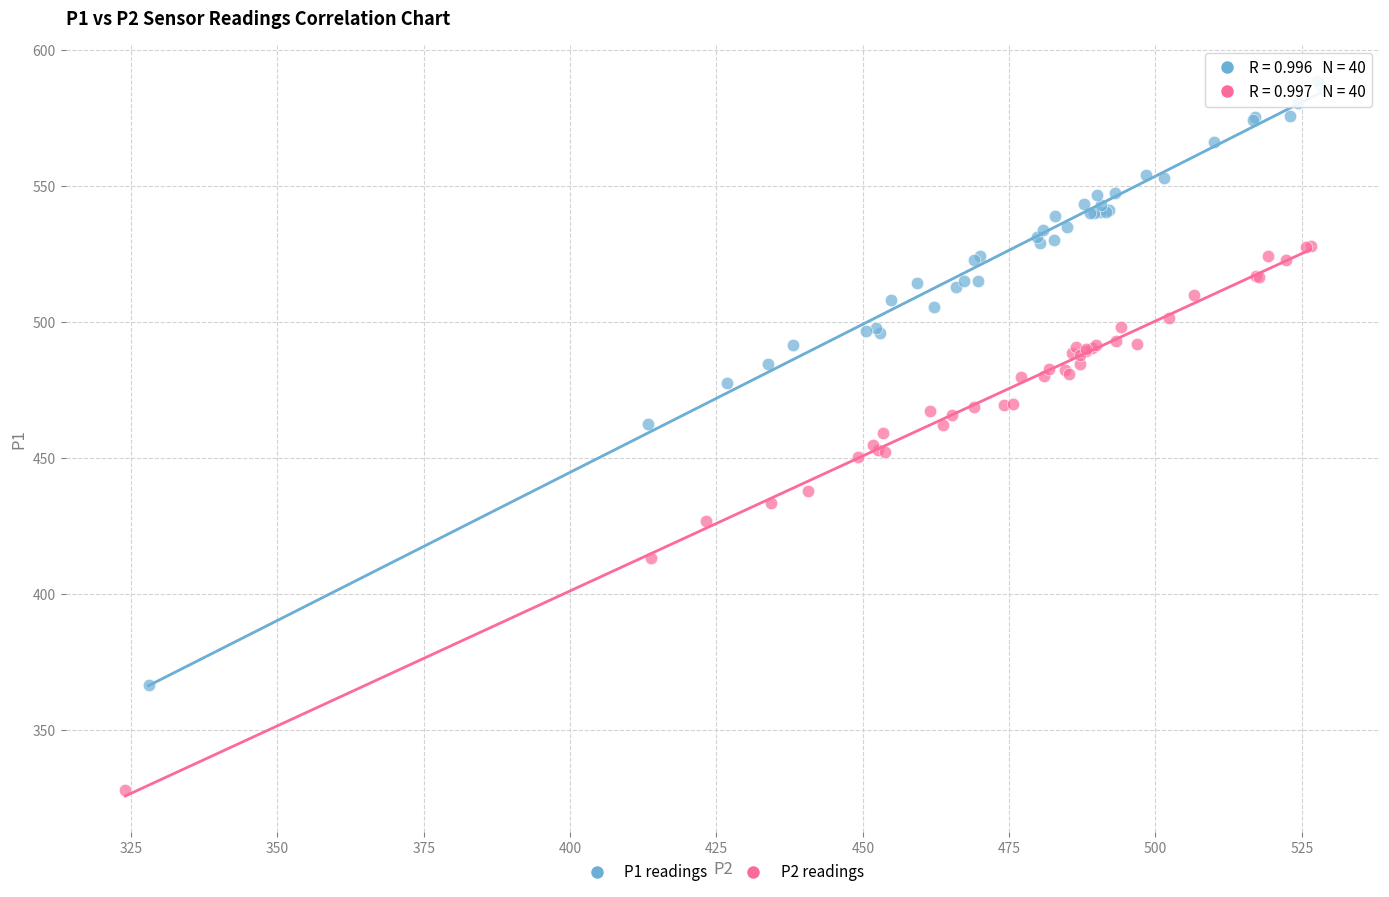

Which series contains the highest Y value?

P1 readings